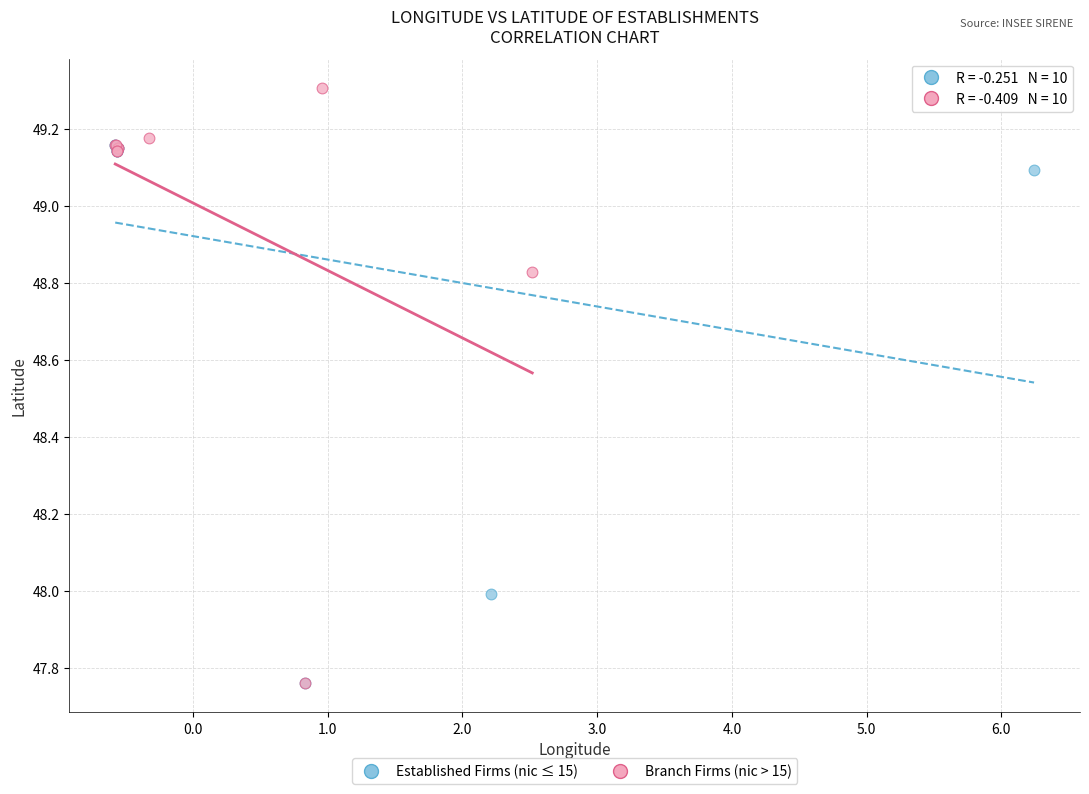

Which series has the largest Y range (max minus min)?

Branch Firms (nic > 15)